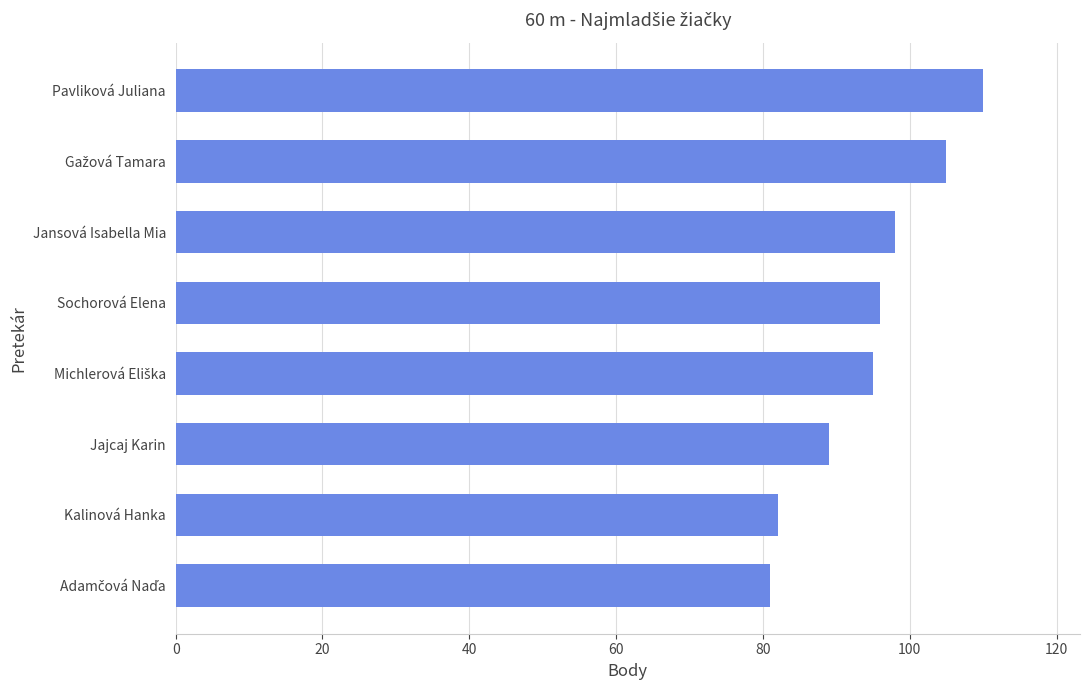

What is the difference between the second highest and second lowest values?

23